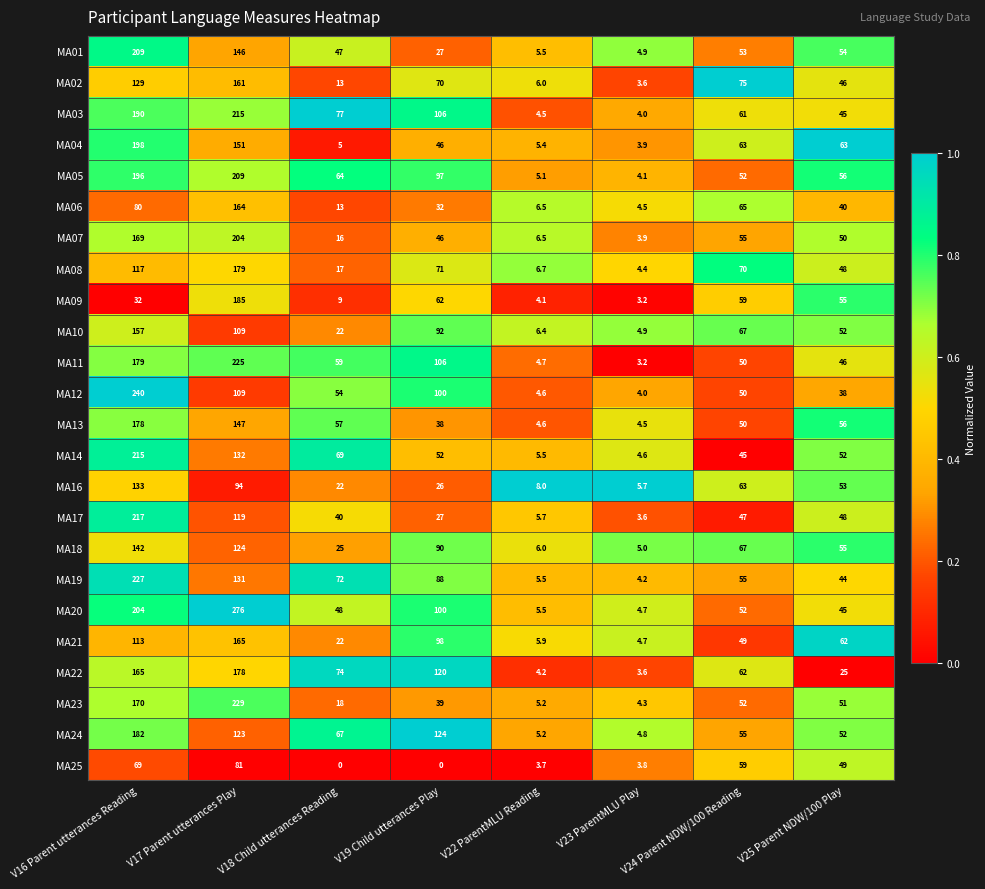

List the labels in order of MA23 value, largest first.

V17 Parent utterances Play, V16 Parent utterances Reading, V24 Parent NDW/100 Reading, V25 Parent NDW/100 Play, V19 Child utterances Play, V18 Child utterances Reading, V22 ParentMLU Reading, V23 ParentMLU Play